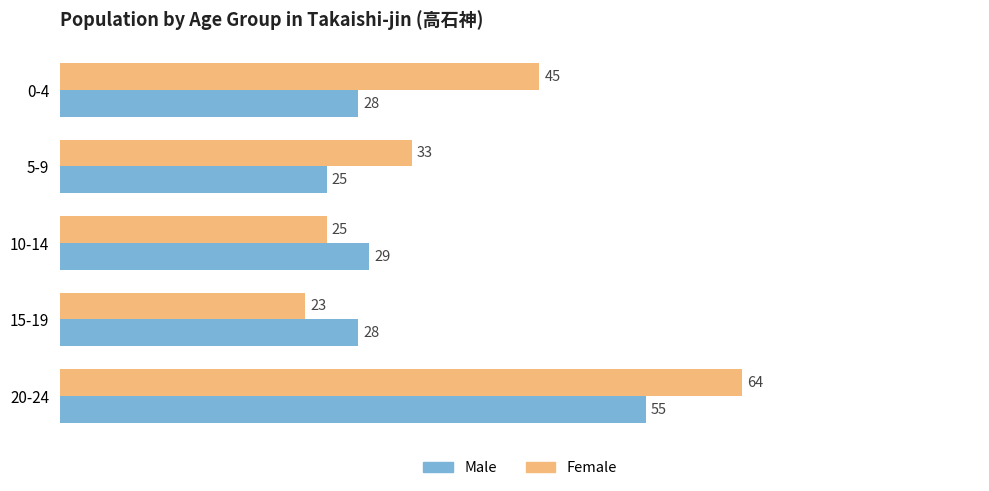

At which category is the sum across all series the highest?

20-24